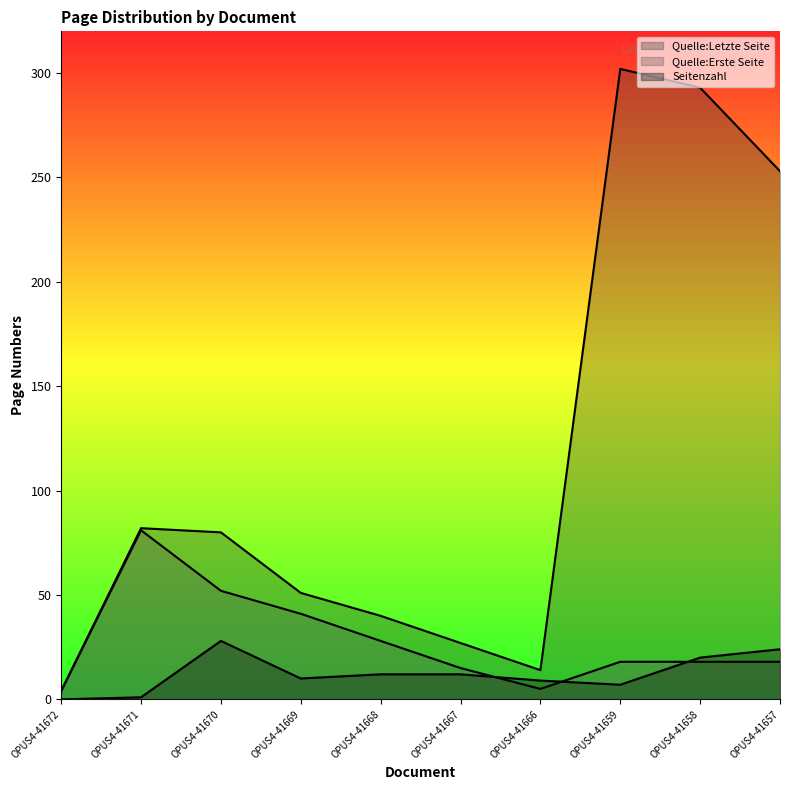

How many data points in Quelle:Erste Seite are less than 18?

3